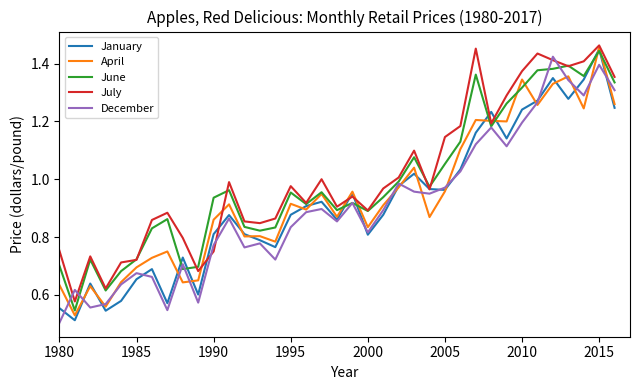

Which series has the largest total across all categories?

July